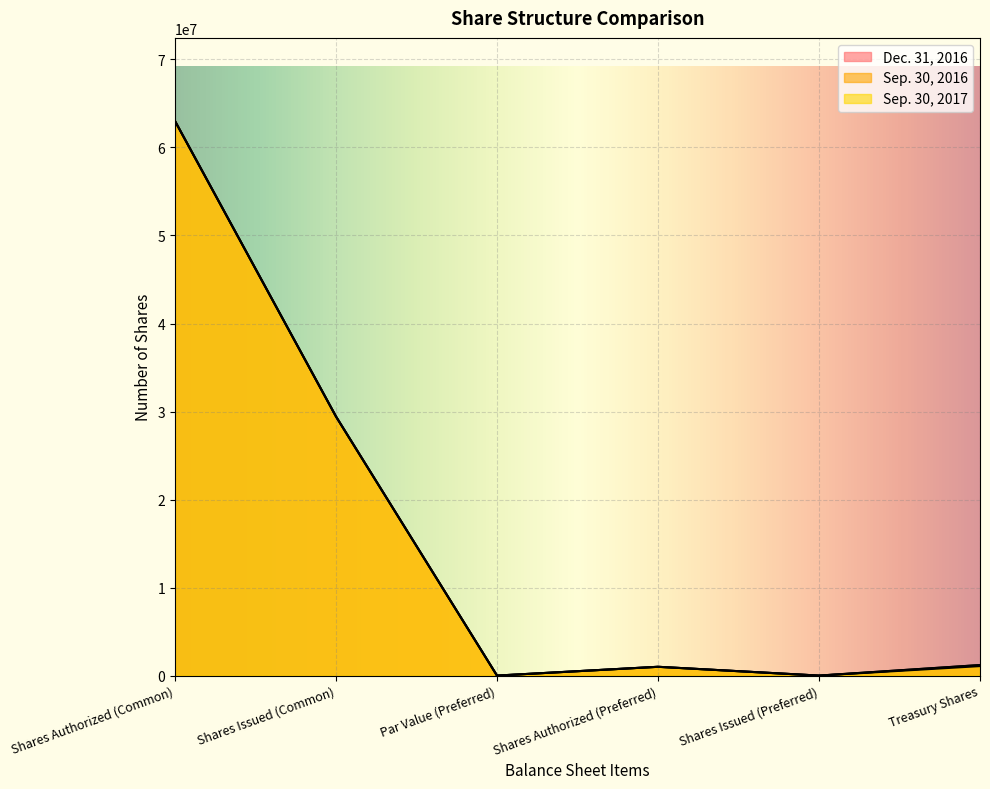

Does the chart display data point markers on the line(s)?

No